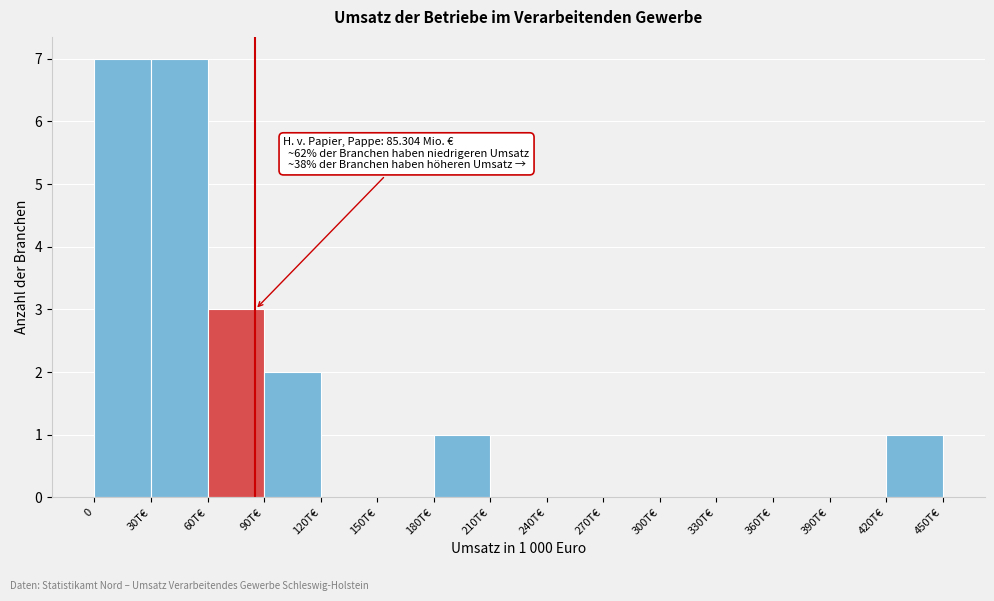

Reading left to right, list all the values displayed in this chart.

0=7	30T€=7	60T€=3	90T€=2	120T€=0	150T€=0	180T€=1	210T€=0	240T€=0	270T€=0	300T€=0	330T€=0	360T€=0	390T€=0	420T€=1